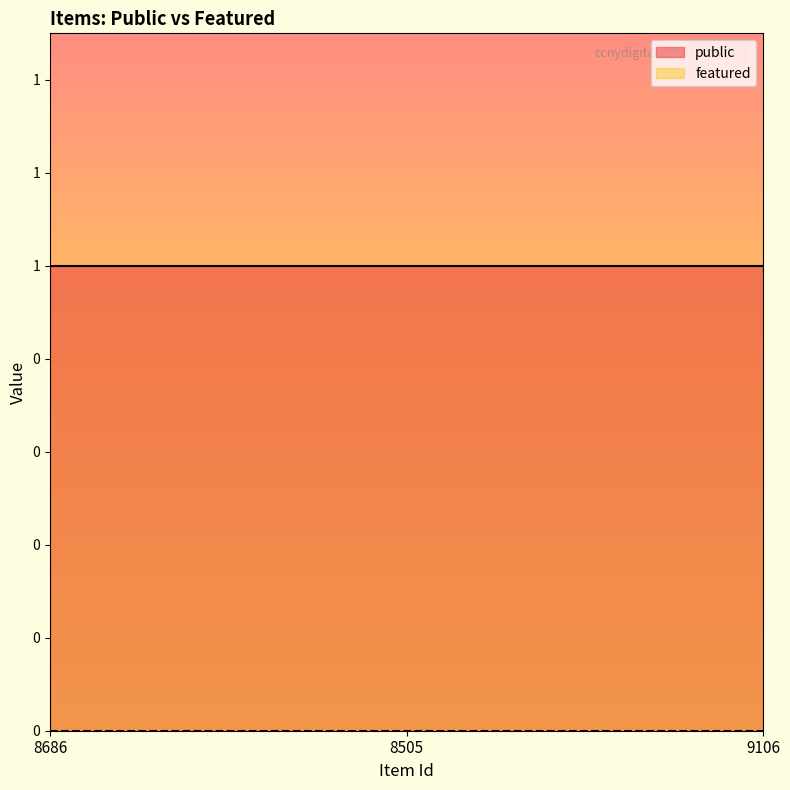

True or false: featured has a value of 0 at 9106.

True